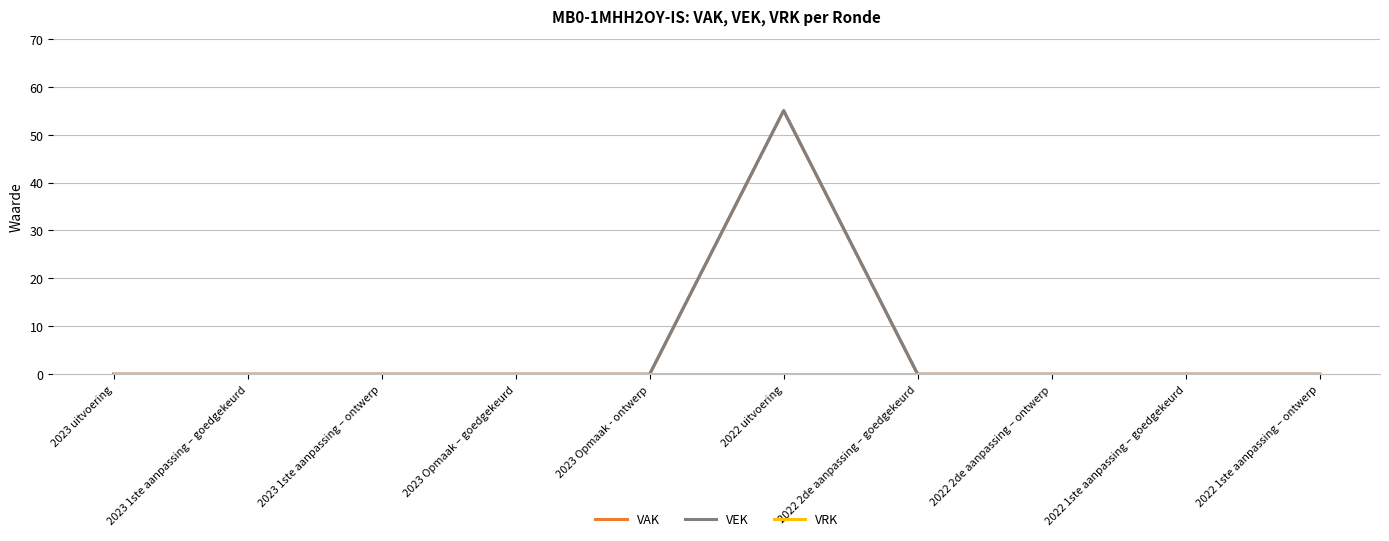

True or false: VEK and VRK cross at least once.

False